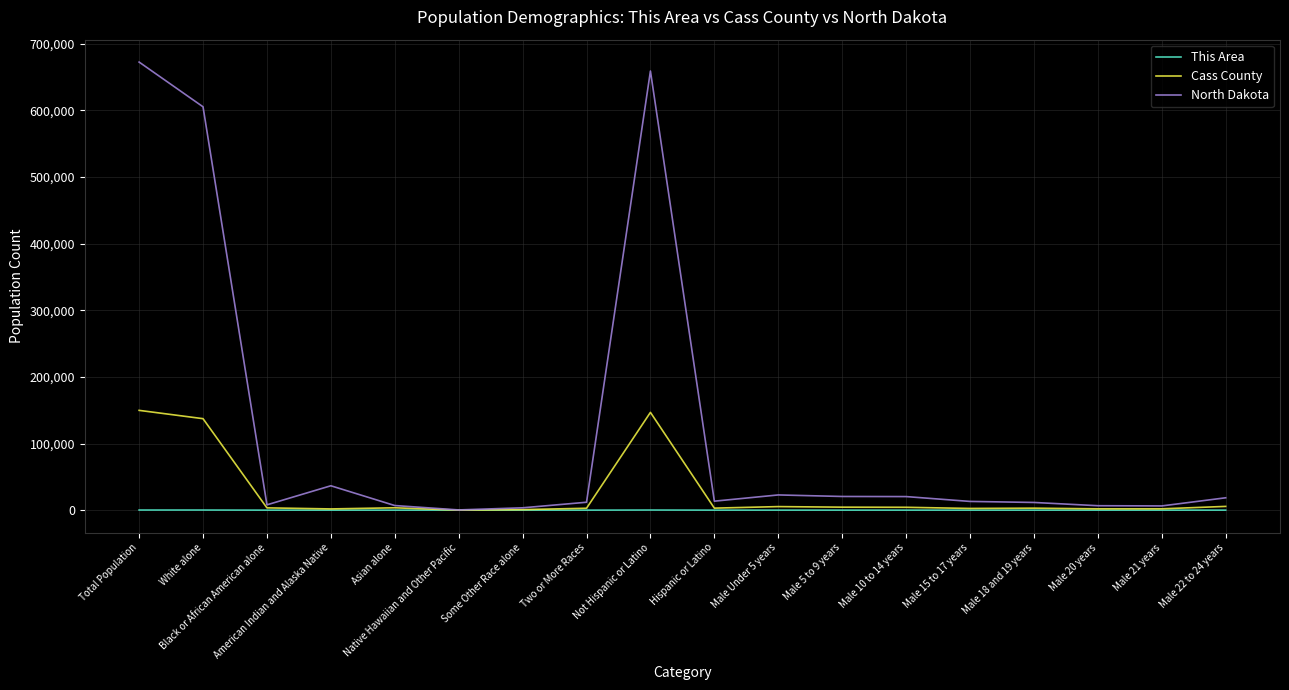

What is the difference between the second highest and minimum values in the This Area series?

169